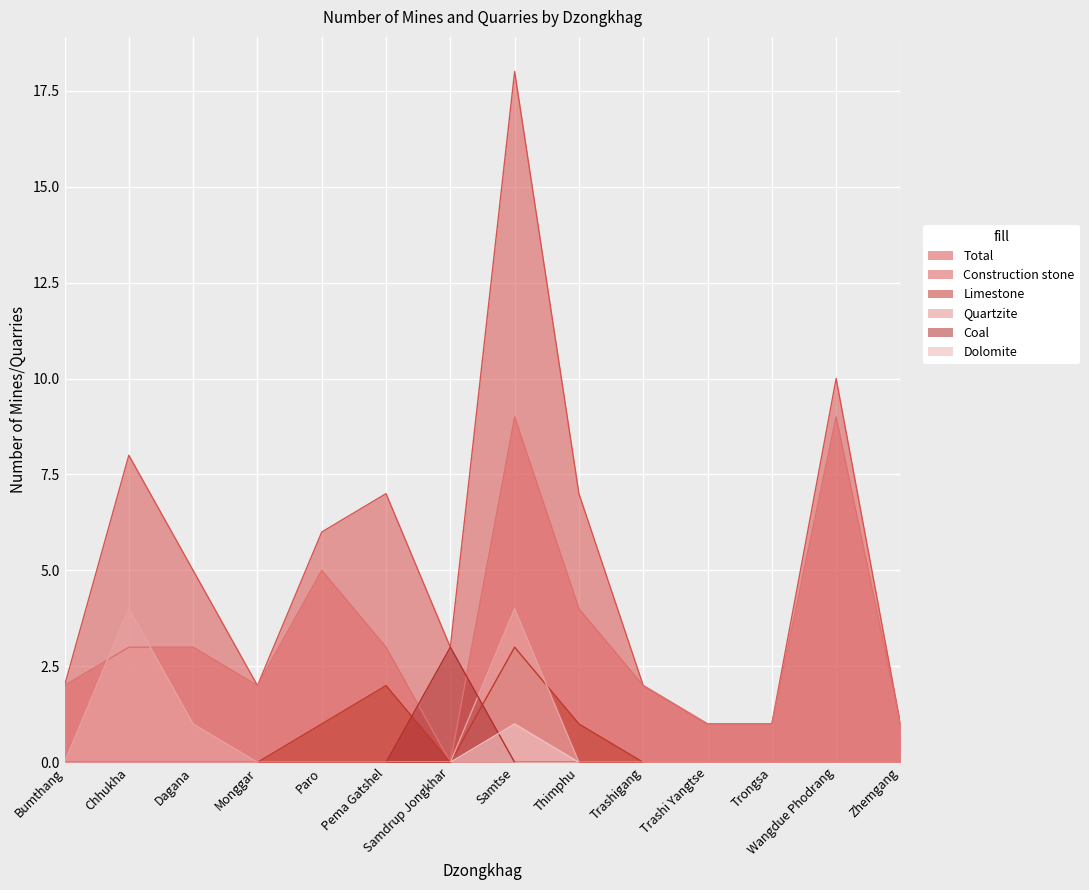

At which label does Dolomite reach its peak?

Samtse